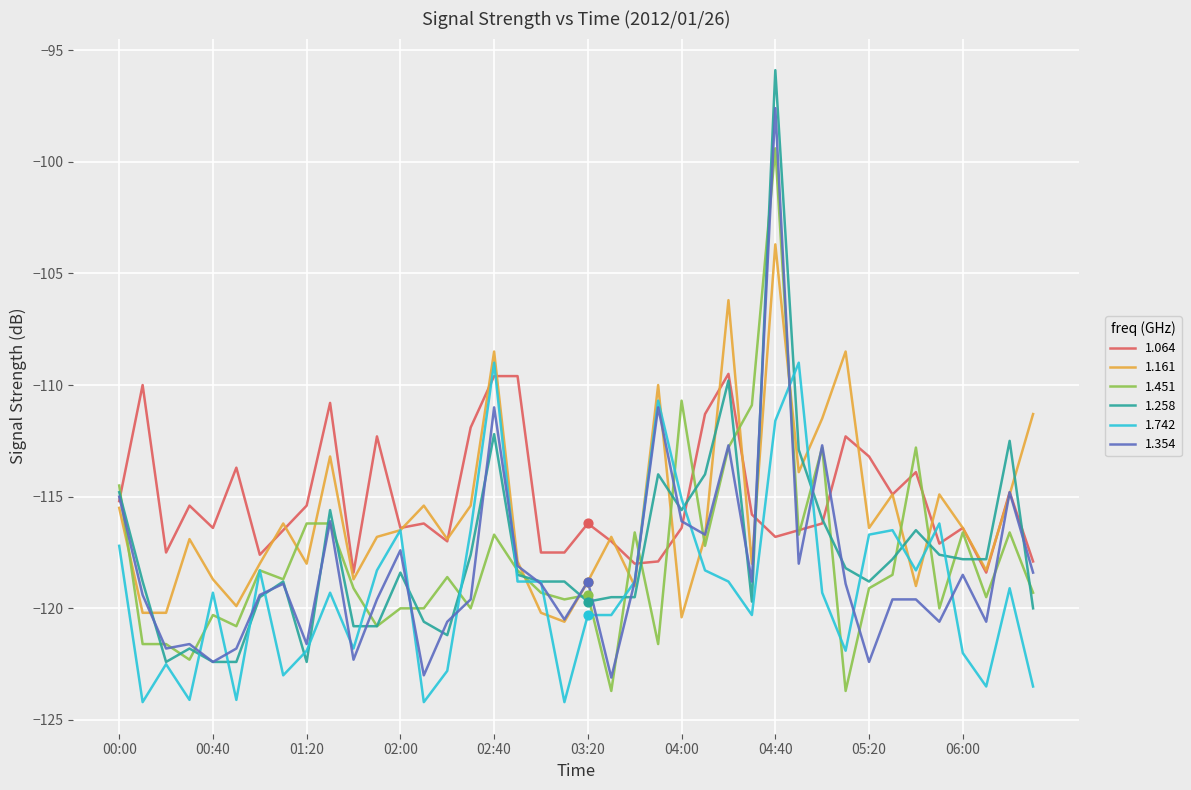

What is the lowest value of the 1.258 series?

-122.4